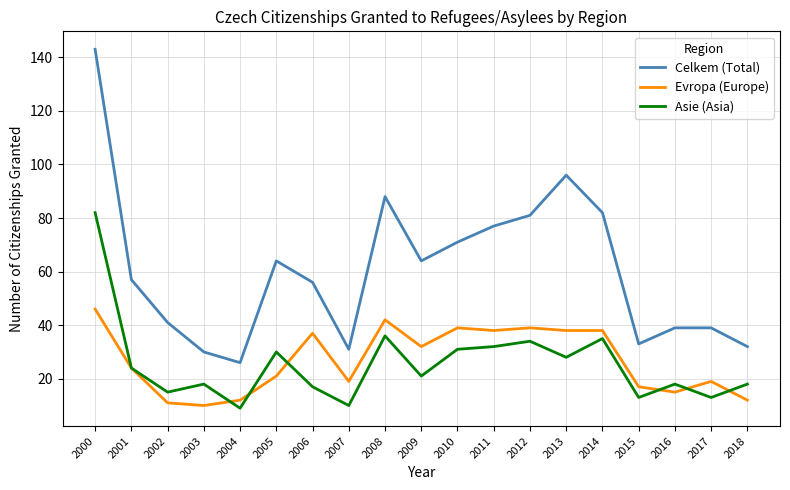

How many values in the Asie (Asia) series are below 21?

9